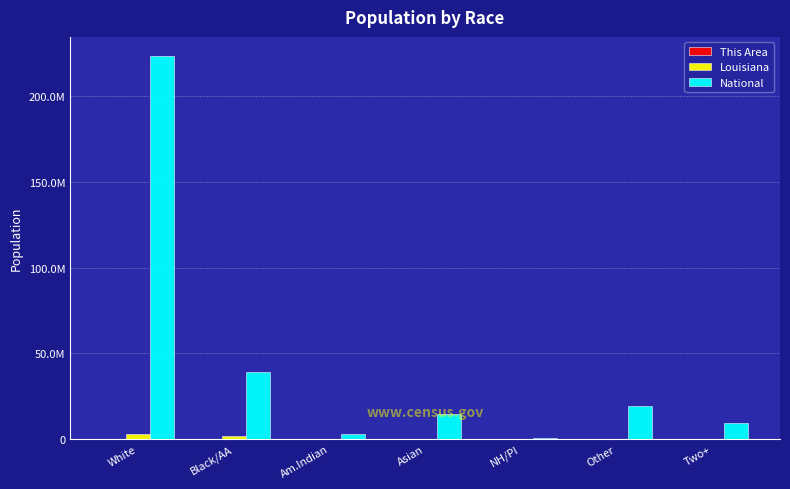

Are the bars grouped side by side (vs. stacked)?

Yes